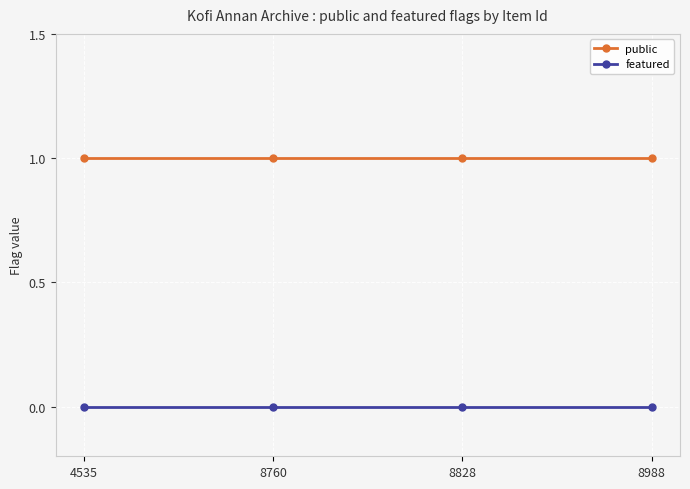

True or false: public has more than 1 points higher than both neighbors.

False